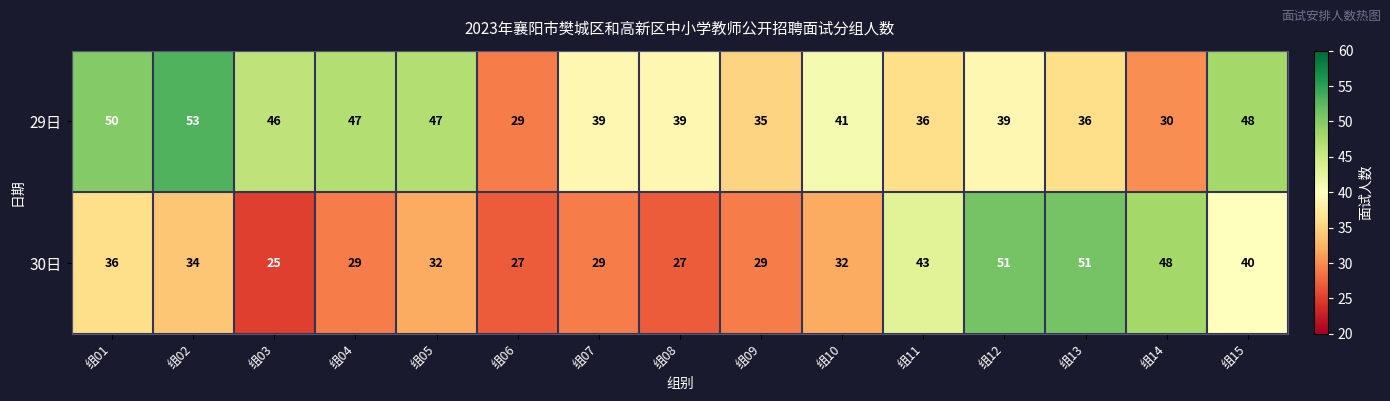

Which series has the widest spread of values?

30日